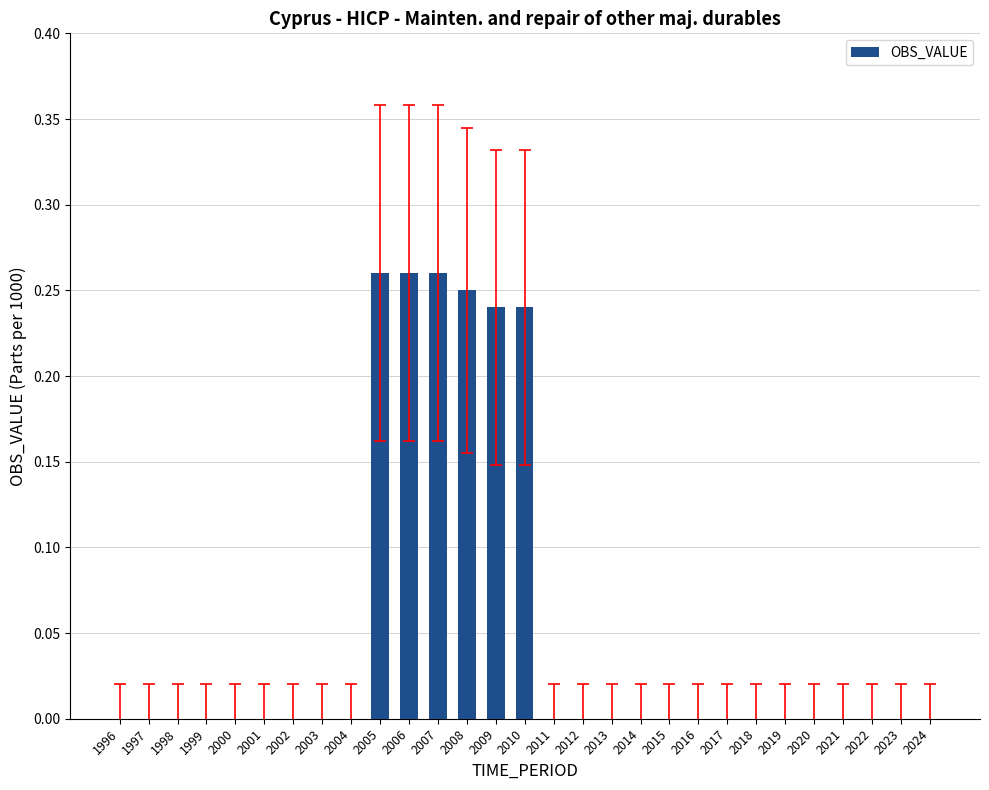

The value at 2000 is 0.0. True or false?

True